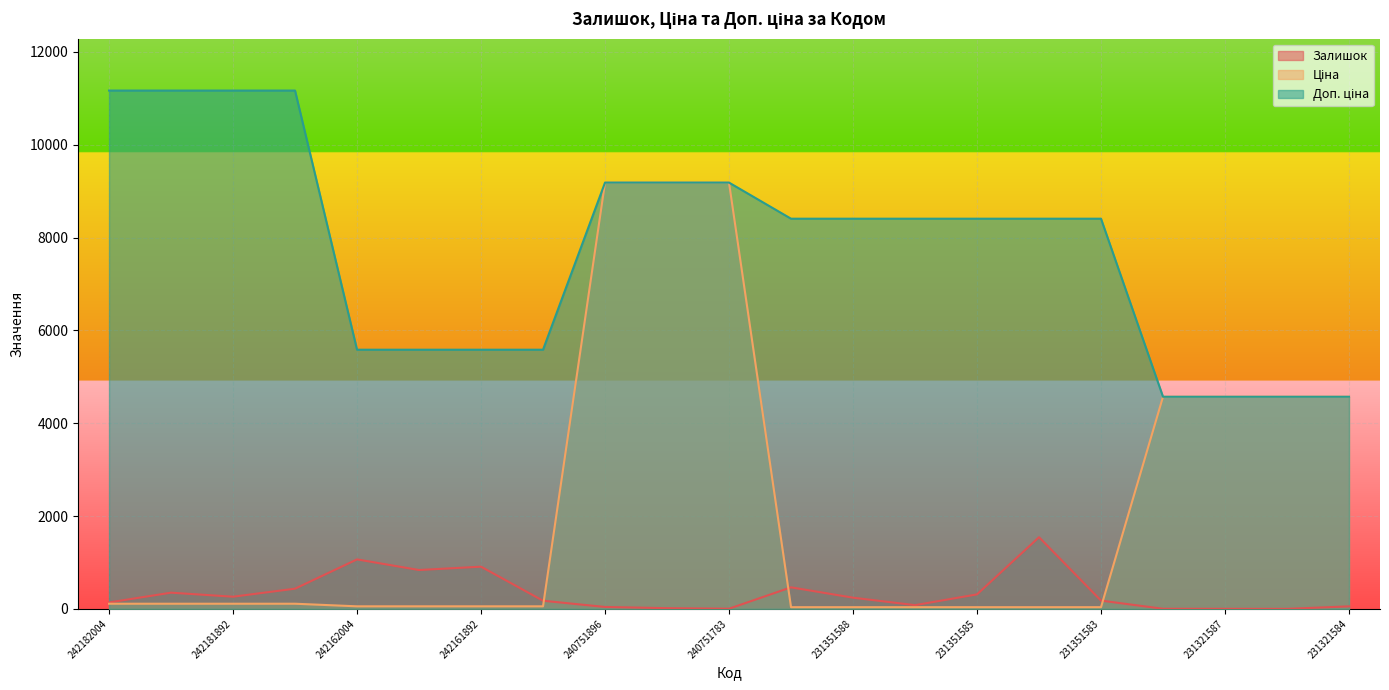

Reading left to right, transcribe all the data shown in this chart.

Залишок: 242182004=139.0	242181896=350.0	242181892=263.0	242181783=436.0	242162004=1067.0	242161896=838.0	242161892=910.0	242161783=176.0	240751896=42.0	240751892=16.0	240751783=4.0	231351589=465.0	231351588=242.0	231351586=81.0	231351585=313.0	231351584=1545.0	231351583=179.0	231321589=3.0	231321587=2.0	231321586=1.0	231321584=55.0
Ціна: 242182004=111.7	242181896=111.7	242181892=111.7	242181783=111.7	242162004=55.9	242161896=55.9	242161892=55.9	242161783=55.9	240751896=9185.9	240751892=9185.9	240751783=9185.9	231351589=37.4	231351588=37.4	231351586=37.4	231351585=37.4	231351584=37.4	231351583=37.4	231321589=4571.4	231321587=4571.4	231321586=4571.4	231321584=4571.4
Доп. ціна: 242182004=11169.0	242181896=11169.0	242181892=11169.0	242181783=11169.0	242162004=5585.0	242161896=5585.0	242161892=5585.0	242161783=5585.0	240751896=9185.9	240751892=9185.9	240751783=9185.9	231351589=8408.0	231351588=8408.0	231351586=8408.0	231351585=8408.0	231351584=8408.0	231351583=8408.0	231321589=4571.0	231321587=4571.0	231321586=4571.0	231321584=4571.0